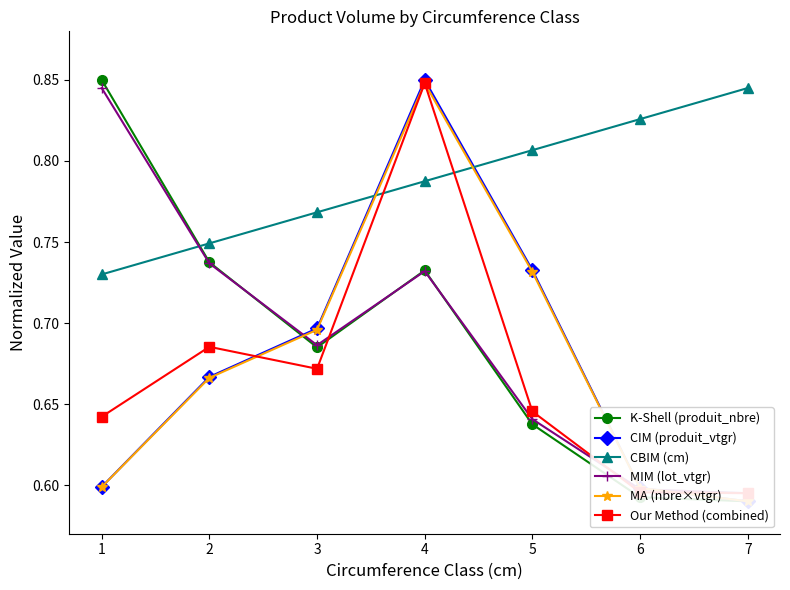

Count the number of data series in this chart.

6